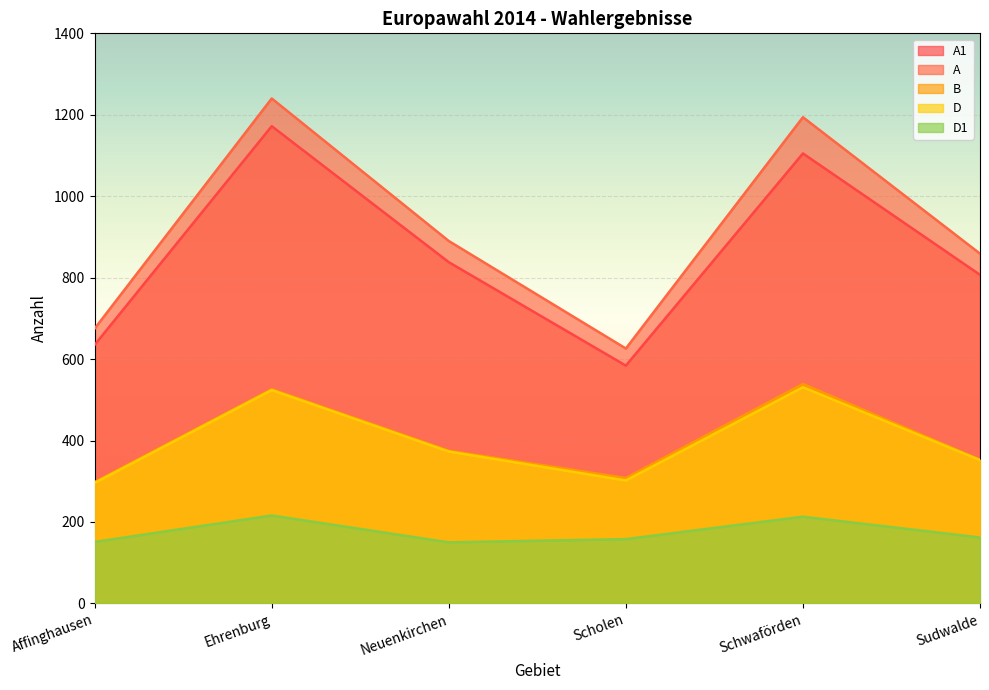

True or false: D and A1 cross at least once.

False